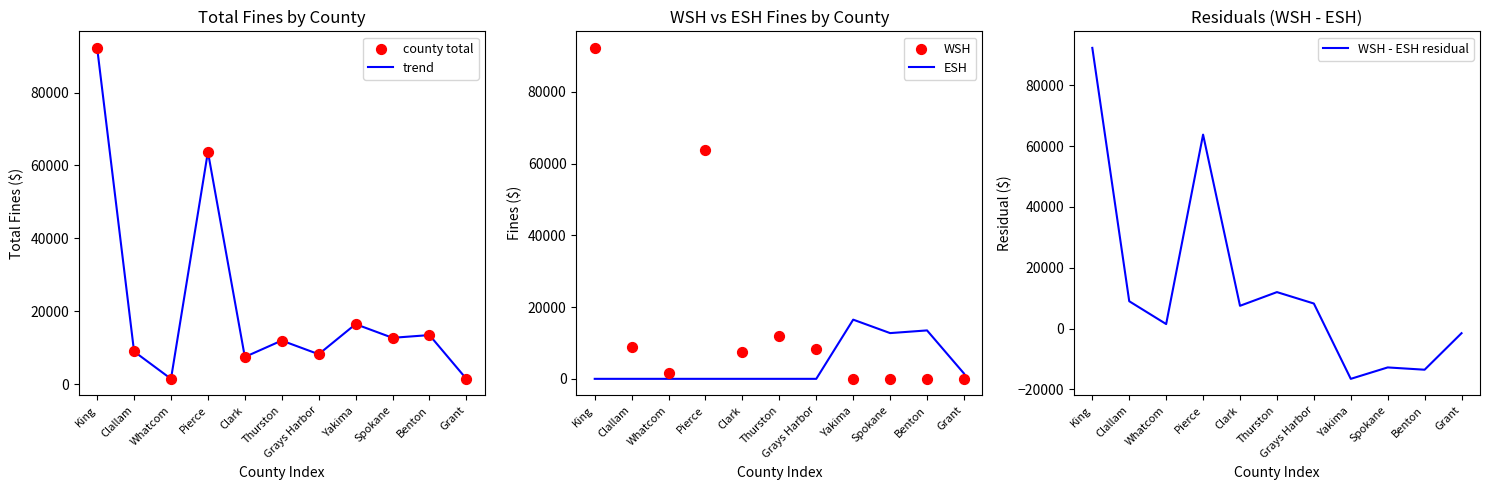

Which series contains the lowest Y value?

WSH - ESH residual